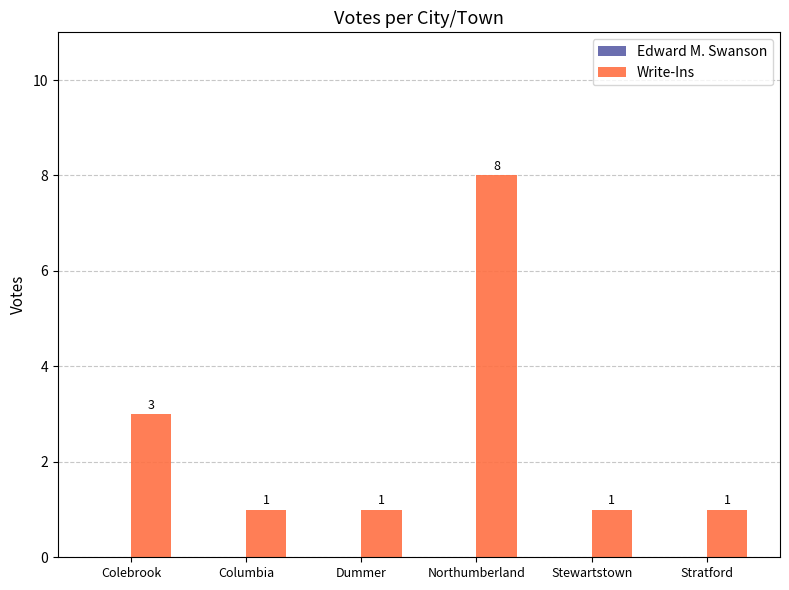

What is the maximum value shown in the chart?

8